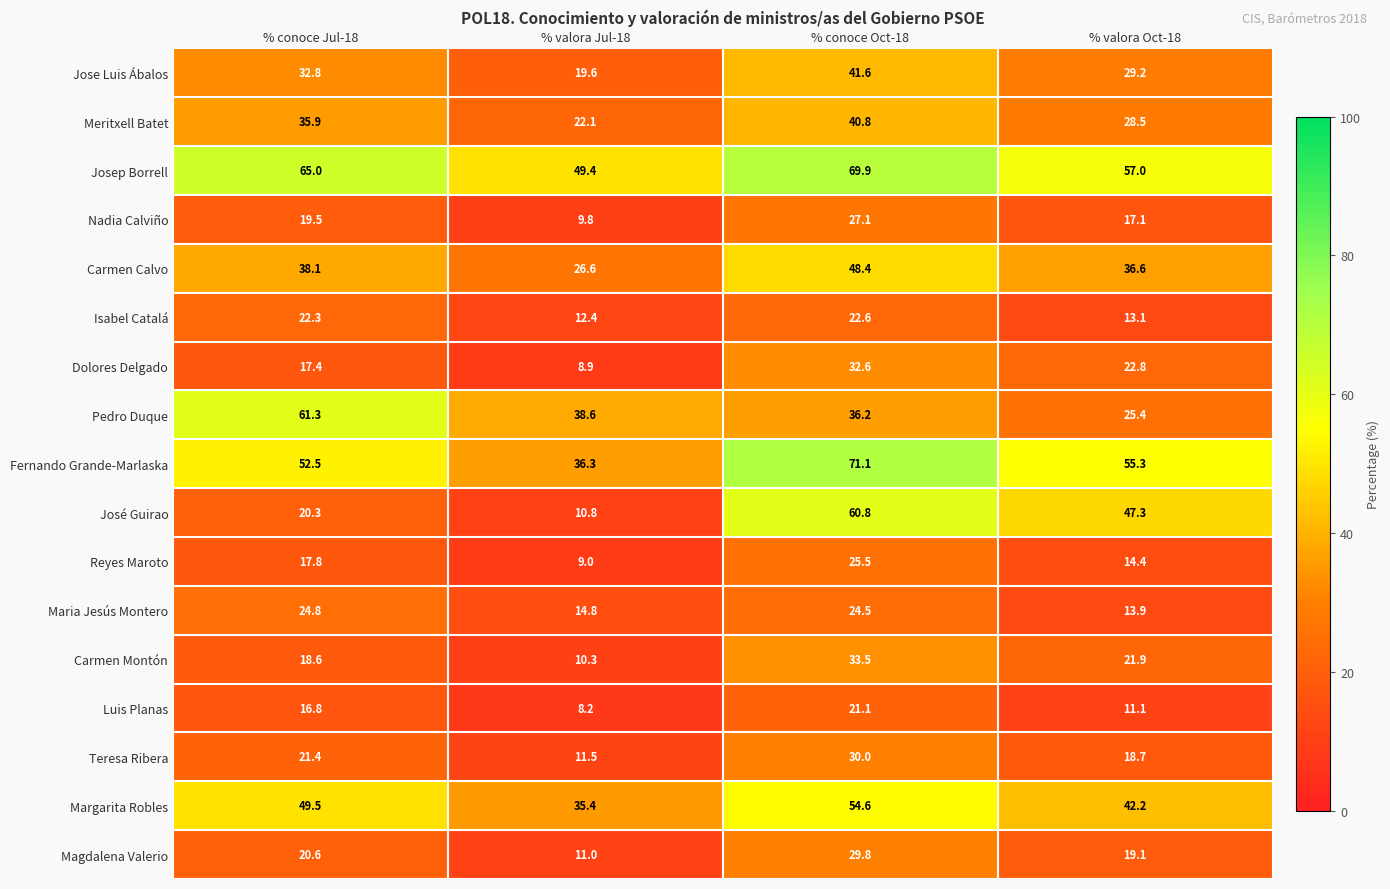

What is the sum of the Maria Jesús Montero values at % valora Oct-18 and % valora Jul-18?

28.7